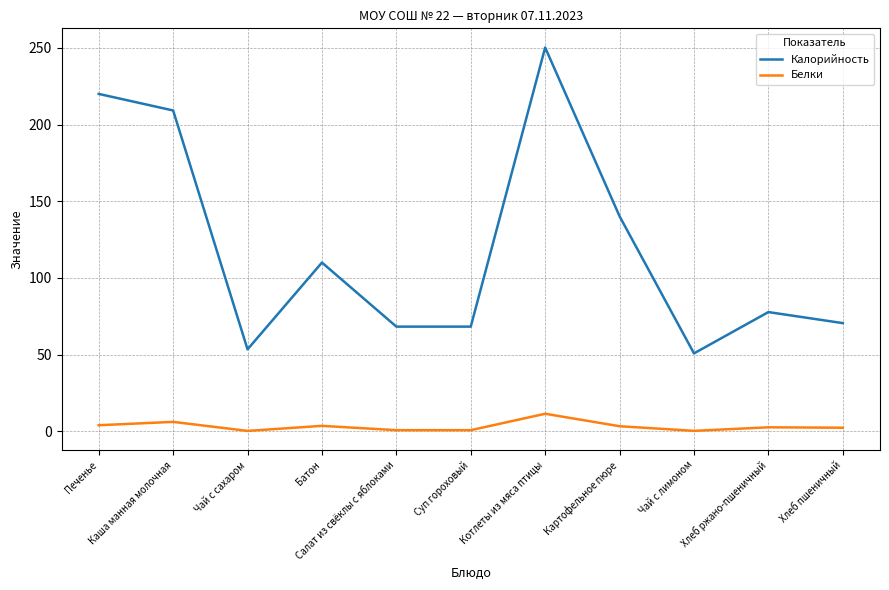

List the series in order of their peak value, highest first.

Калорийность, Белки